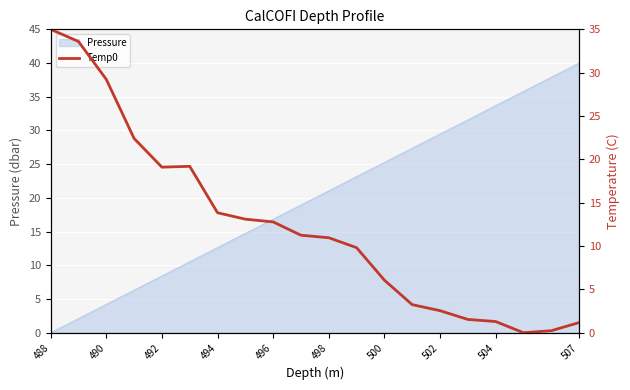

True or false: Pressure has a value of 13.3 at 498.

False